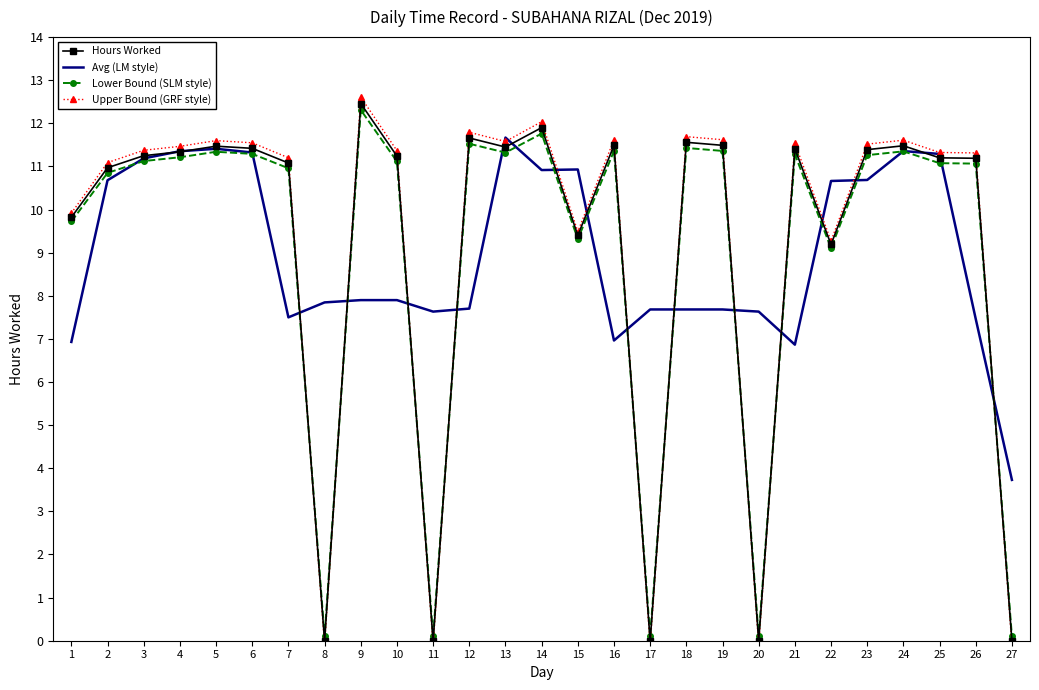

What is the maximum value shown in the chart?

12.6